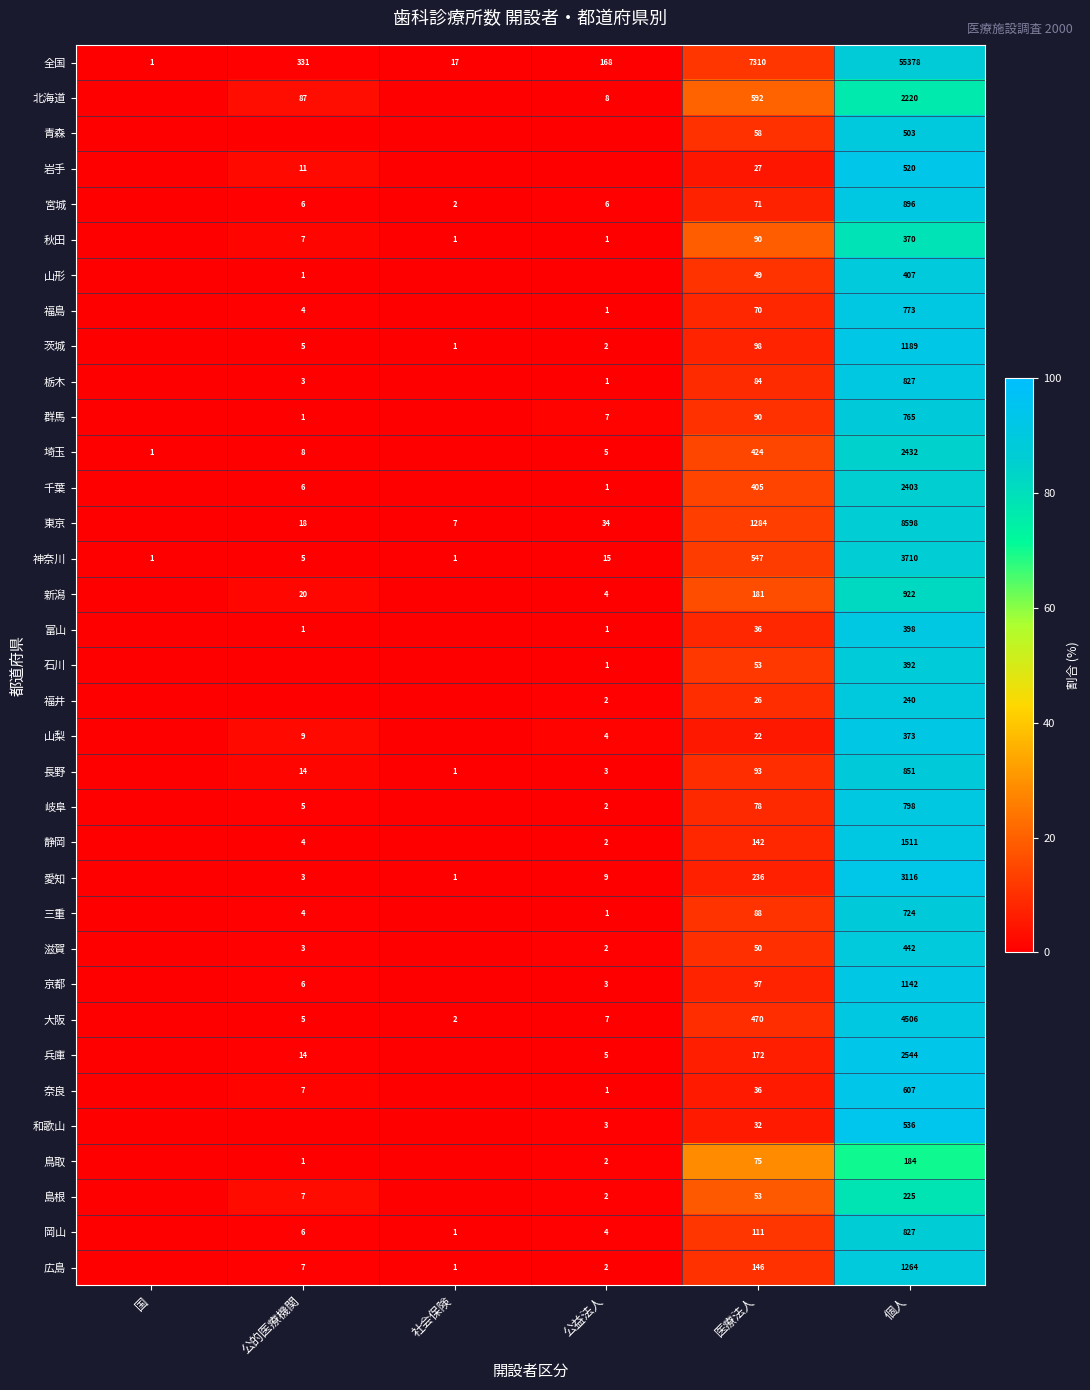

What is the approximate value of 全国 at 公的医療機関?

331